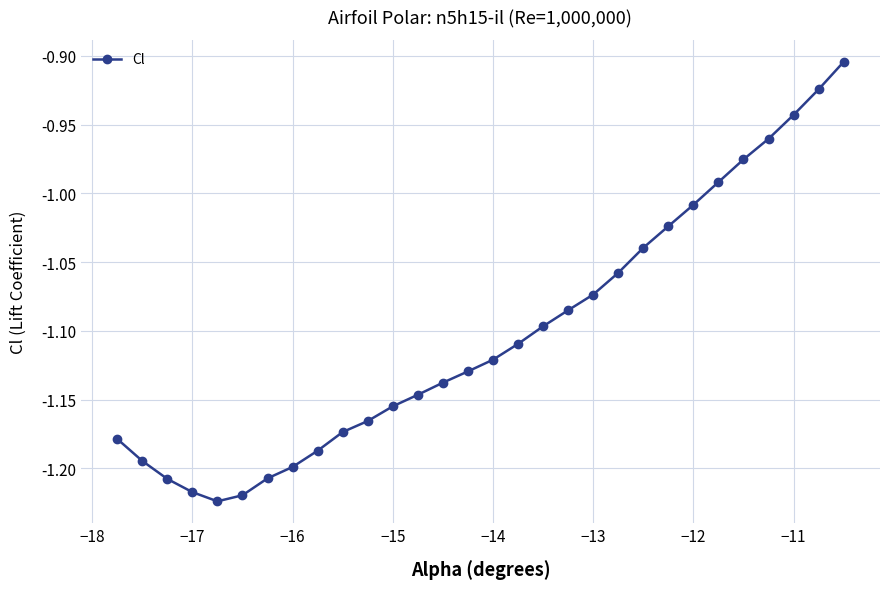

True or false: the data has more than 1 interior local peaks.

False